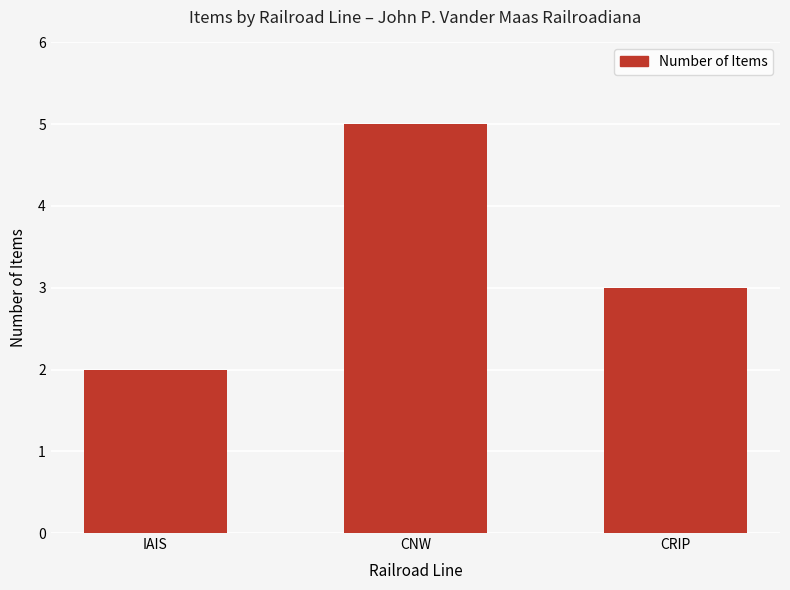

How many distinct data groups are displayed?

1